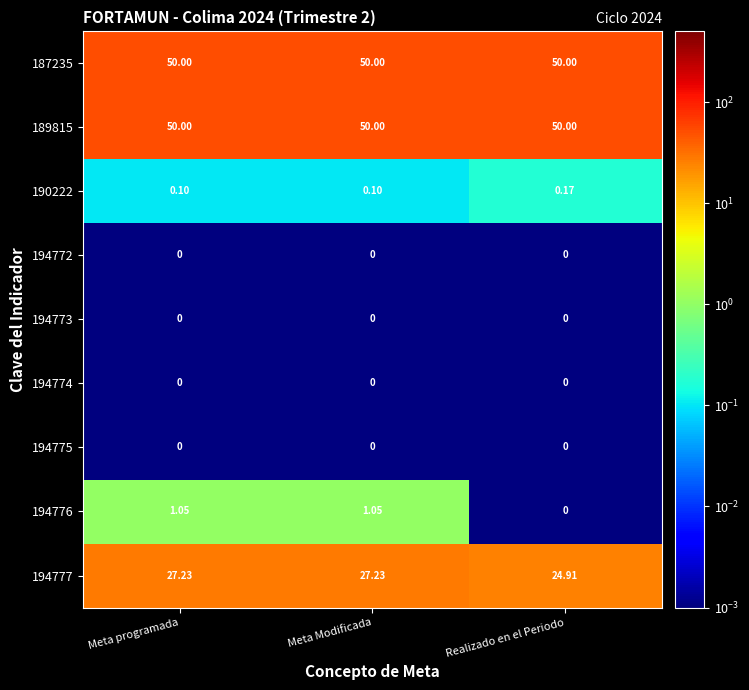

Which series has the widest spread of values?

194777